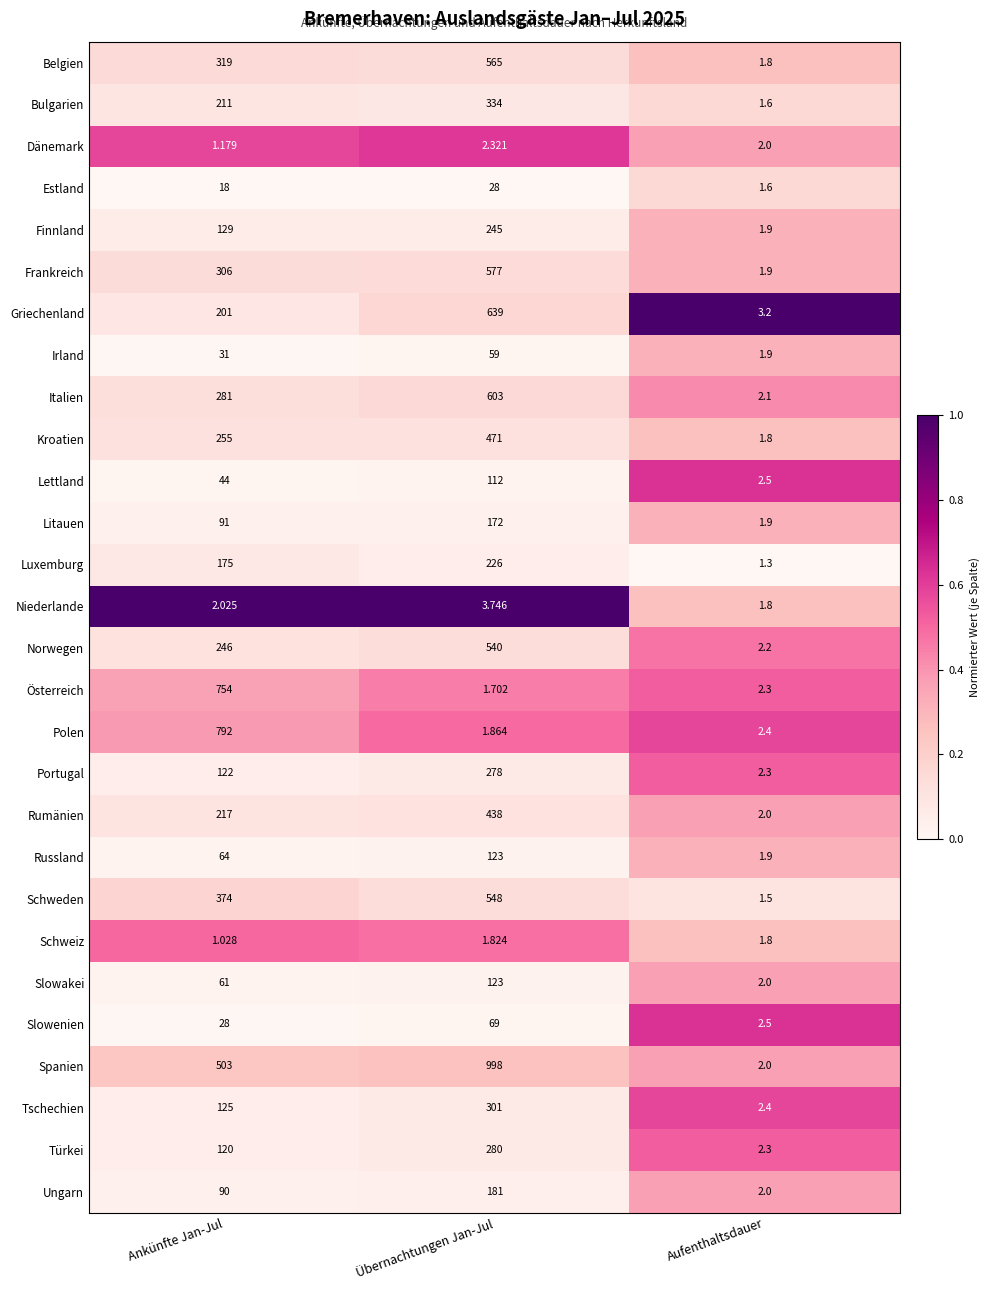

Which series has the largest range (max minus min)?

Spanien